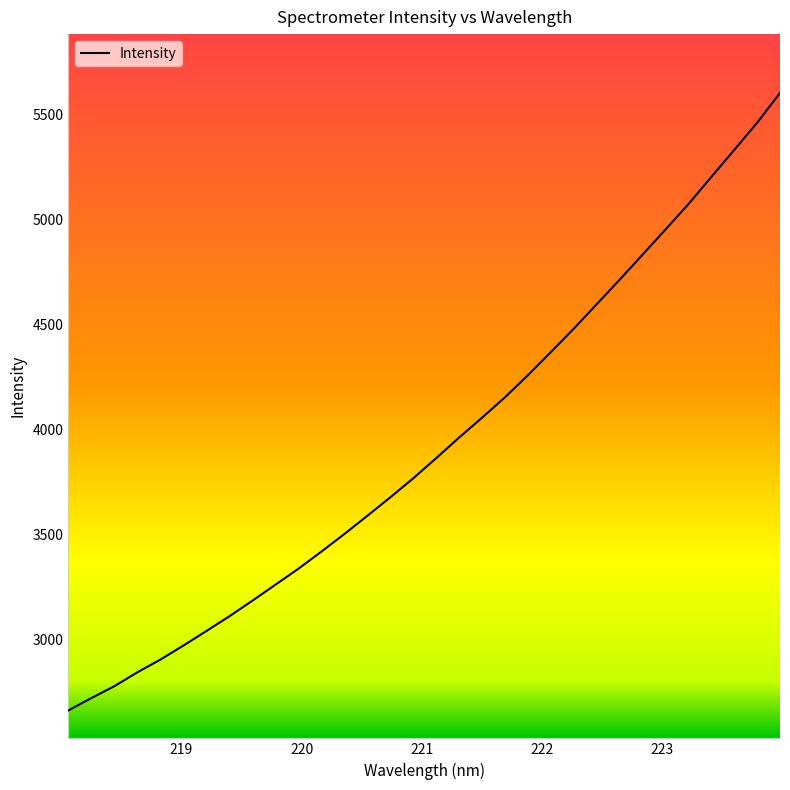

What is the greatest value displayed?

5604.4